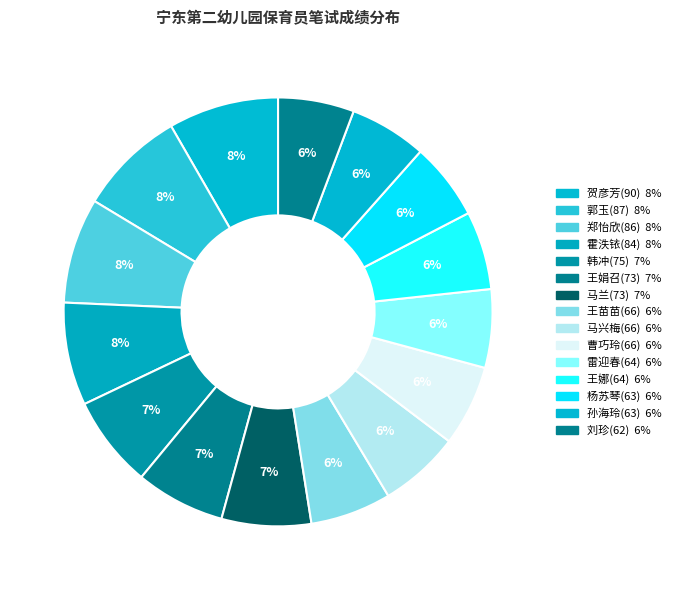

Is there any slice that represents more than half of the pie?

No